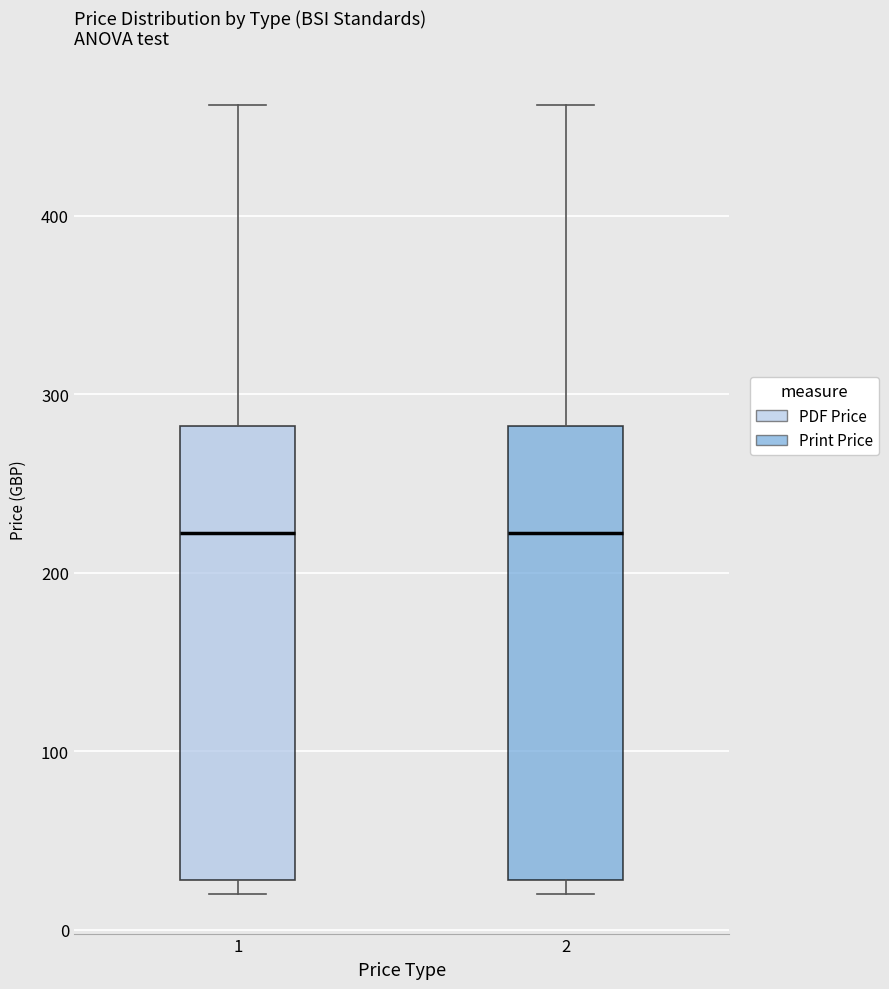

Reading left to right, read every box against the y-axis: the position of its median line, the range the box covers, and the ends of its whiskers. The values are not printed on the chart, so give them approximately, as read against the axis.

1: median 220, box 30 to 280, whiskers 20 to 460
2: median 220, box 30 to 280, whiskers 20 to 460